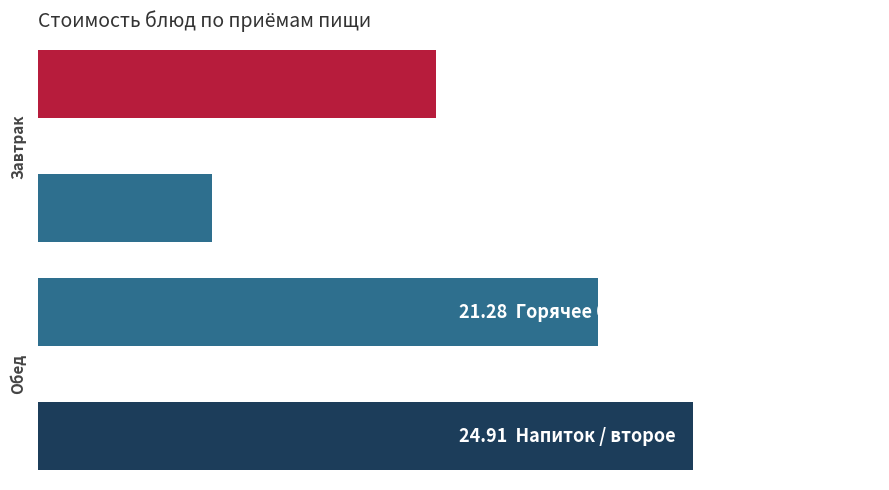

Is it true that Напиток / второе equals 6.6 at Завтрак?

True